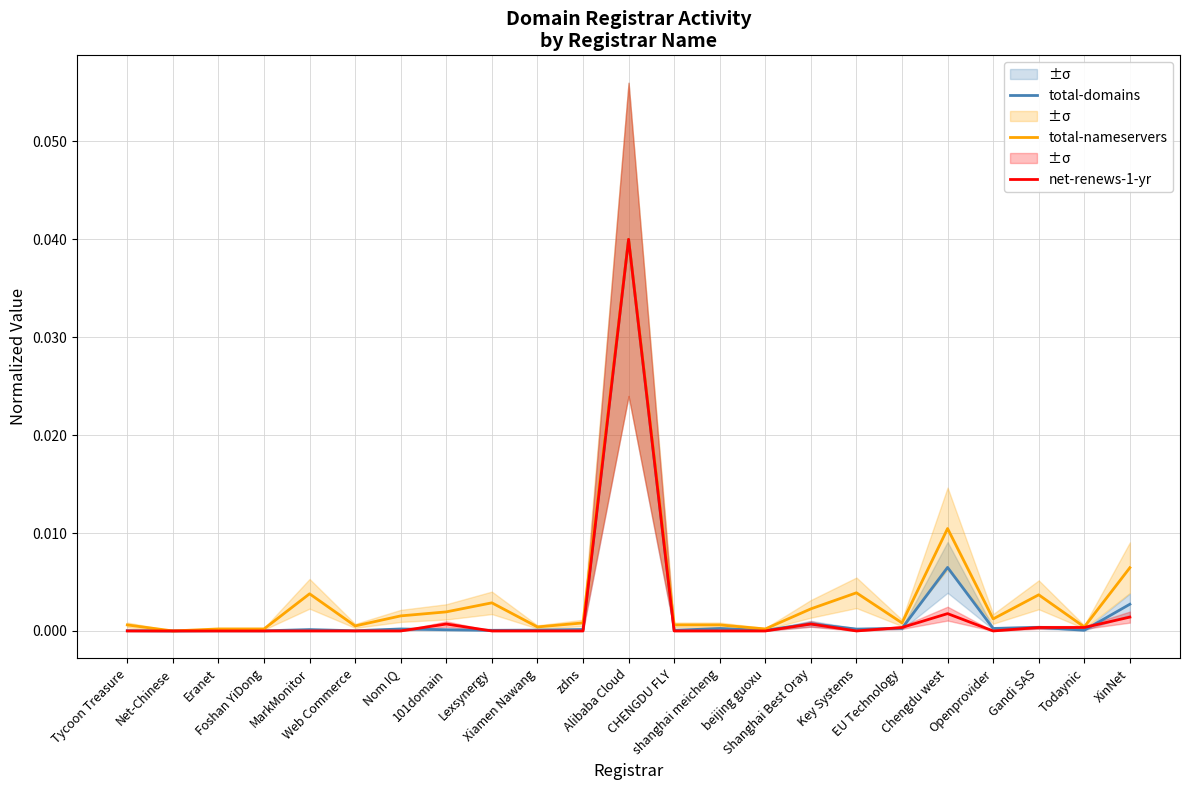

How many interior local peaks does the total-nameservers series have?

6